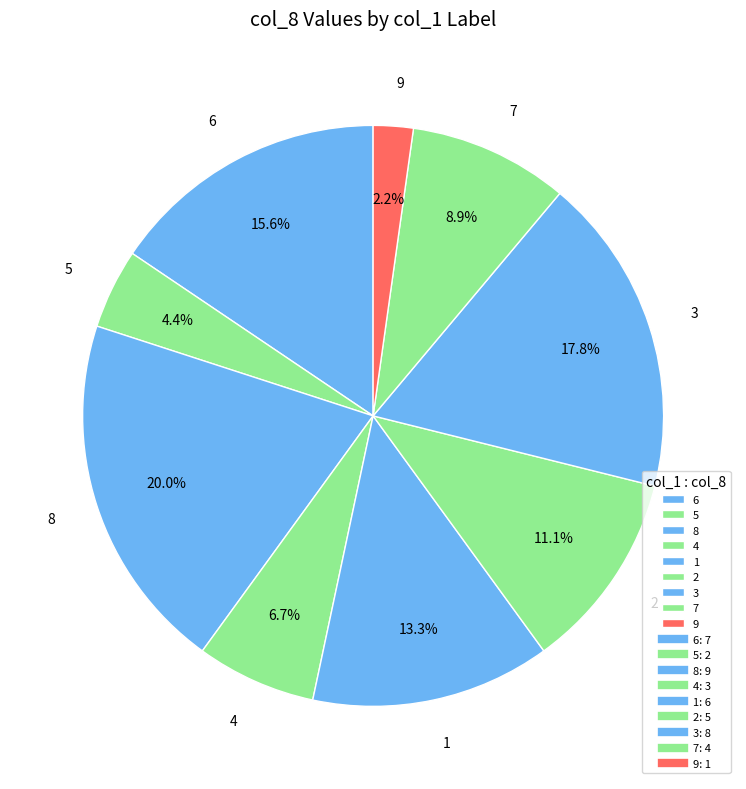

To the nearest percent, what is the difference between the 1 and 7 slice percentages?

4%